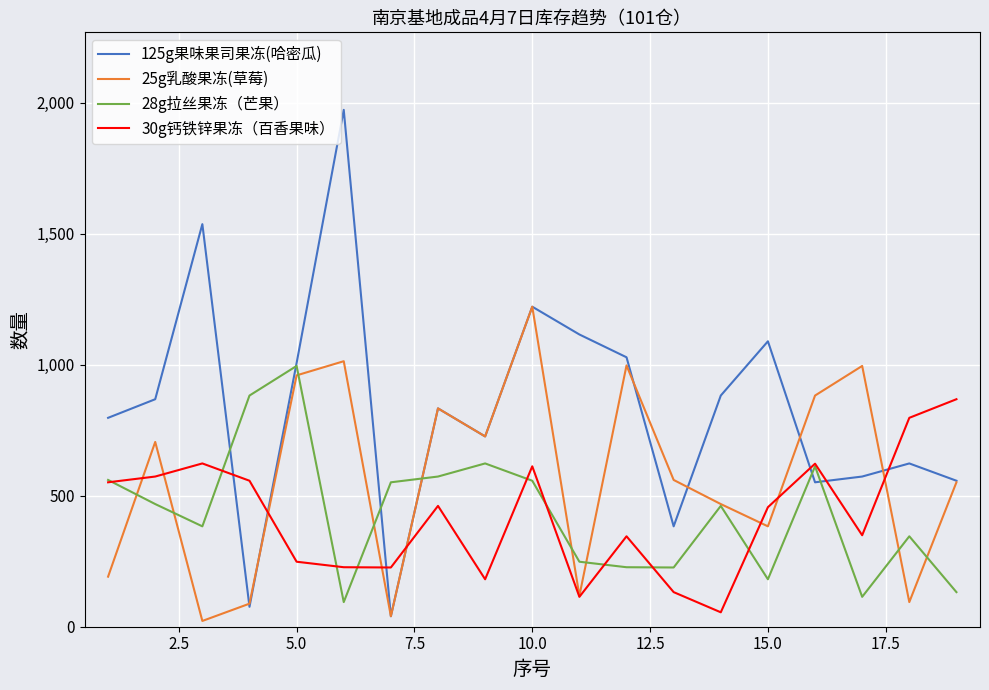

What is the greatest value displayed?

1972